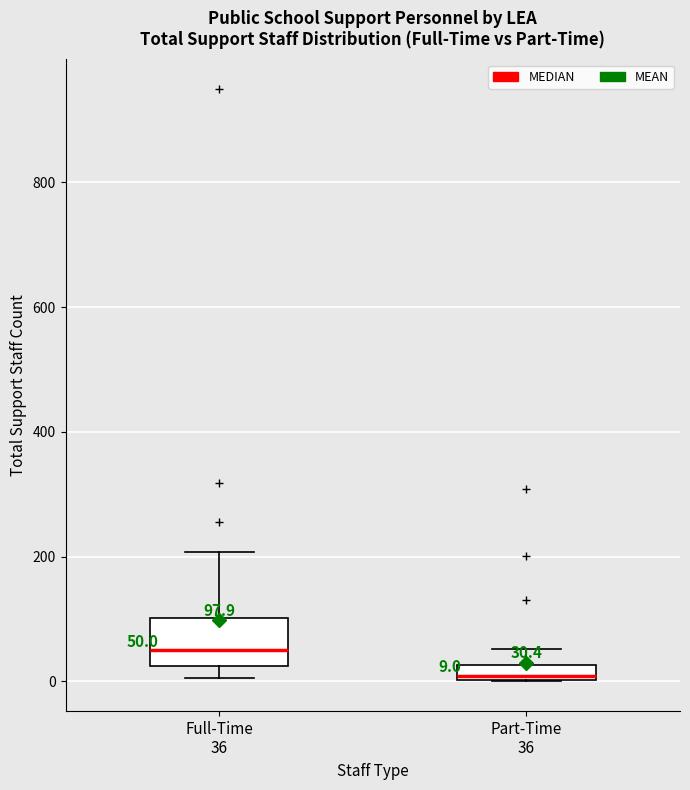

Which box is the tallest, from its lower edge to its upper edge?

Full-Time 36